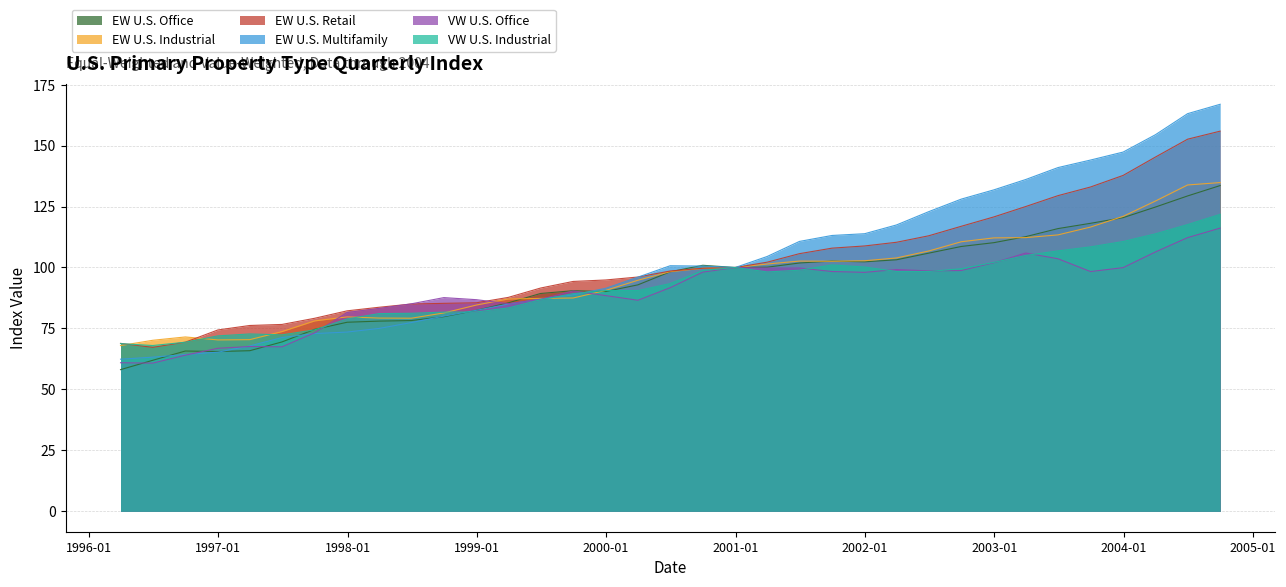

True or false: VW U.S. Industrial has a value of 138.1 at 1999-09-30.

False